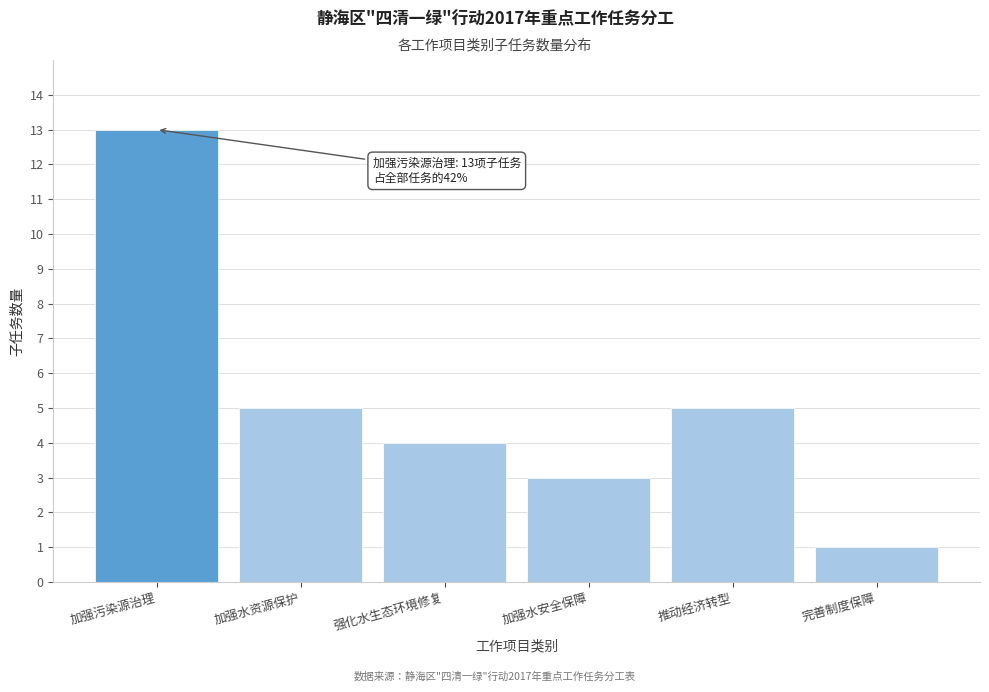

Reading left to right, extract all data points from this chart.

13	5	4	3	5	1